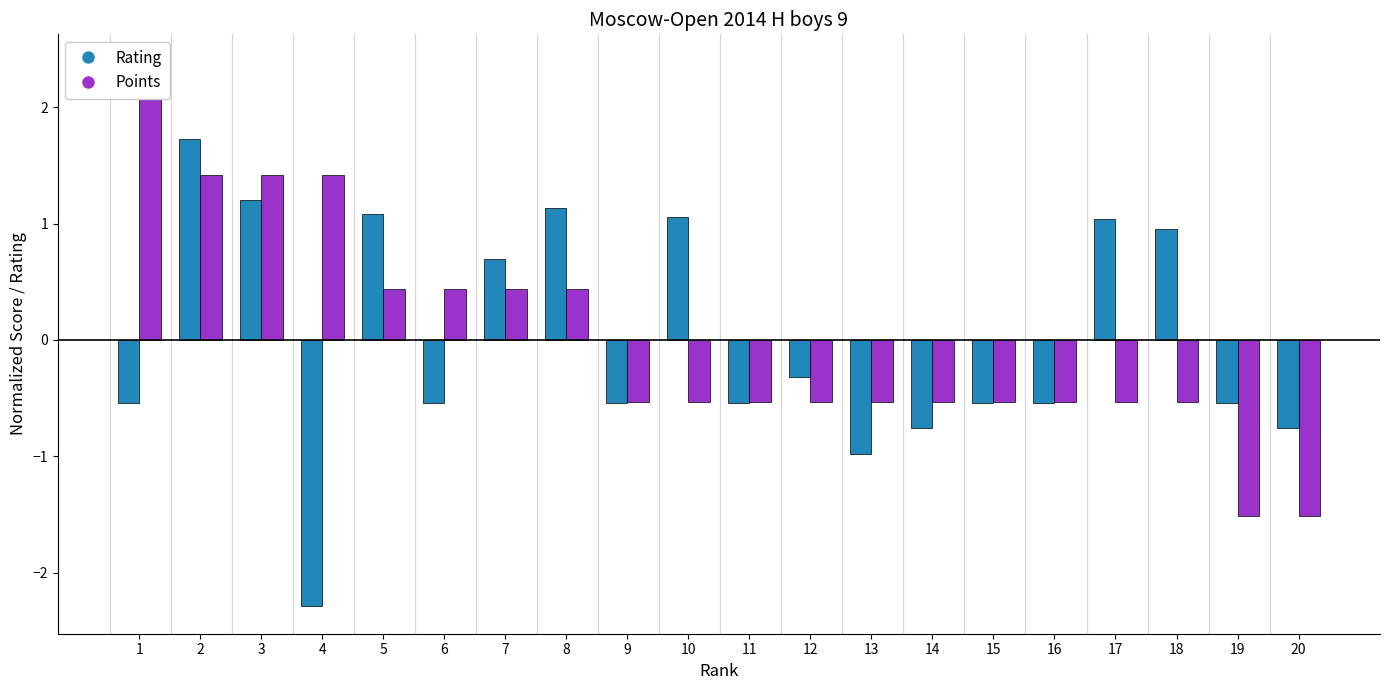

Rank the series at 8 from highest to lowest value.

Rating, Points